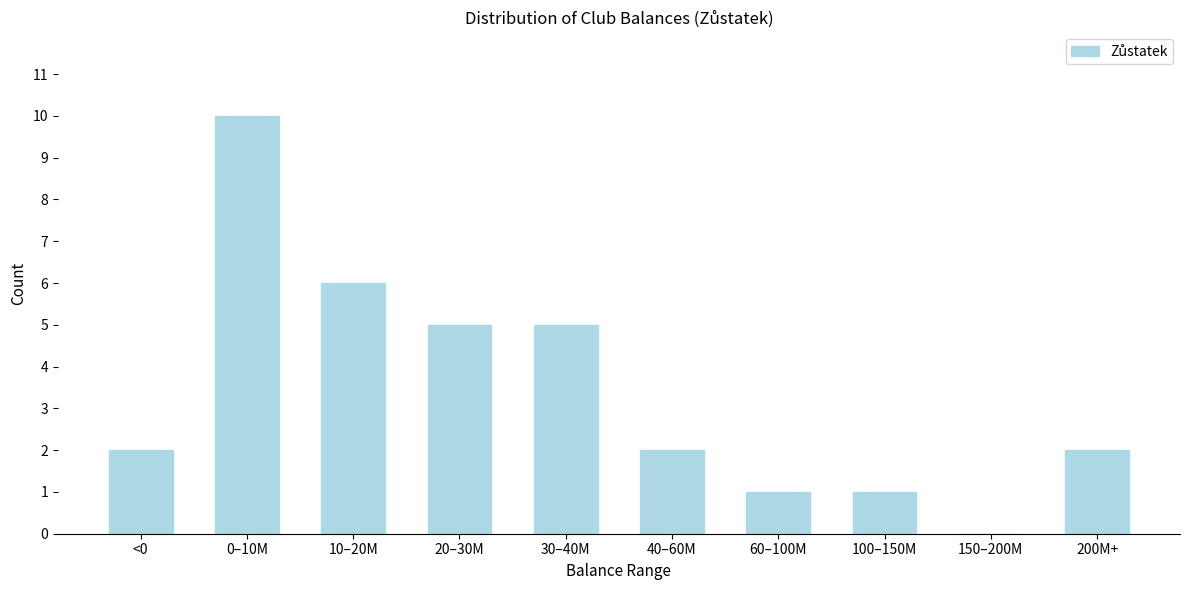

Reading right to left, transcribe all the data shown in this chart.

200M+=2	150–200M=0	100–150M=1	60–100M=1	40–60M=2	30–40M=5	20–30M=5	10–20M=6	0–10M=10	<0=2